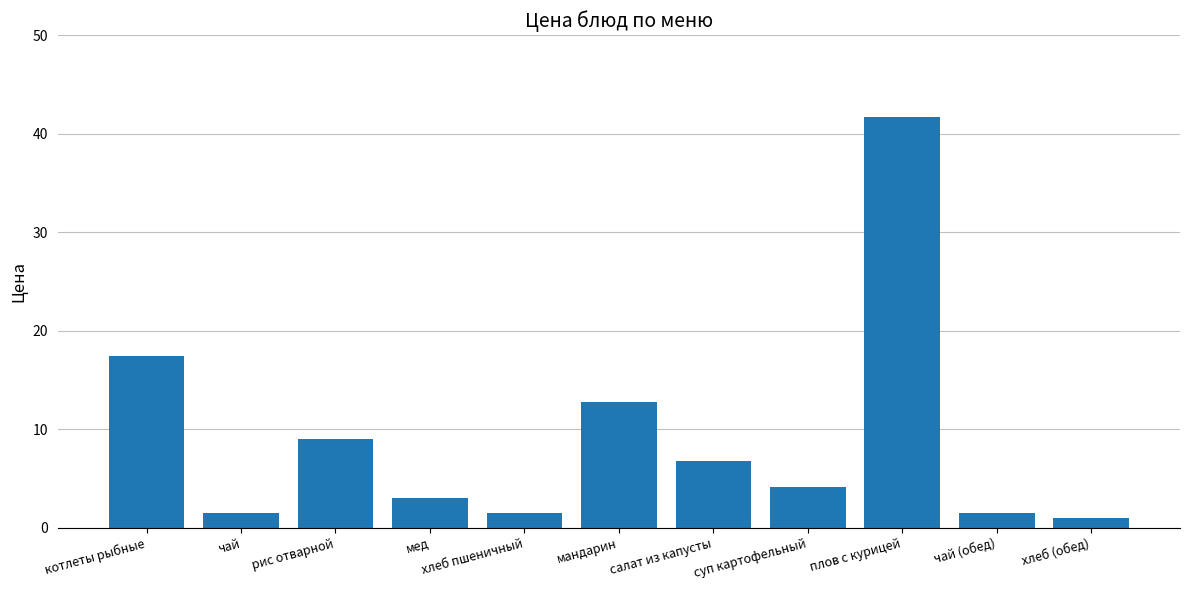

What is the greatest value displayed?

41.7